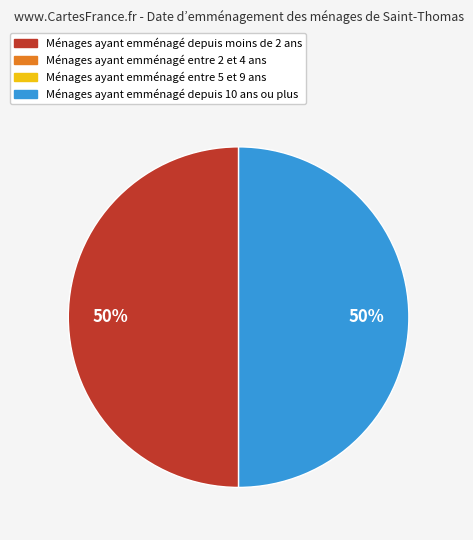

To the nearest percent, what is the average slice percentage?

50%